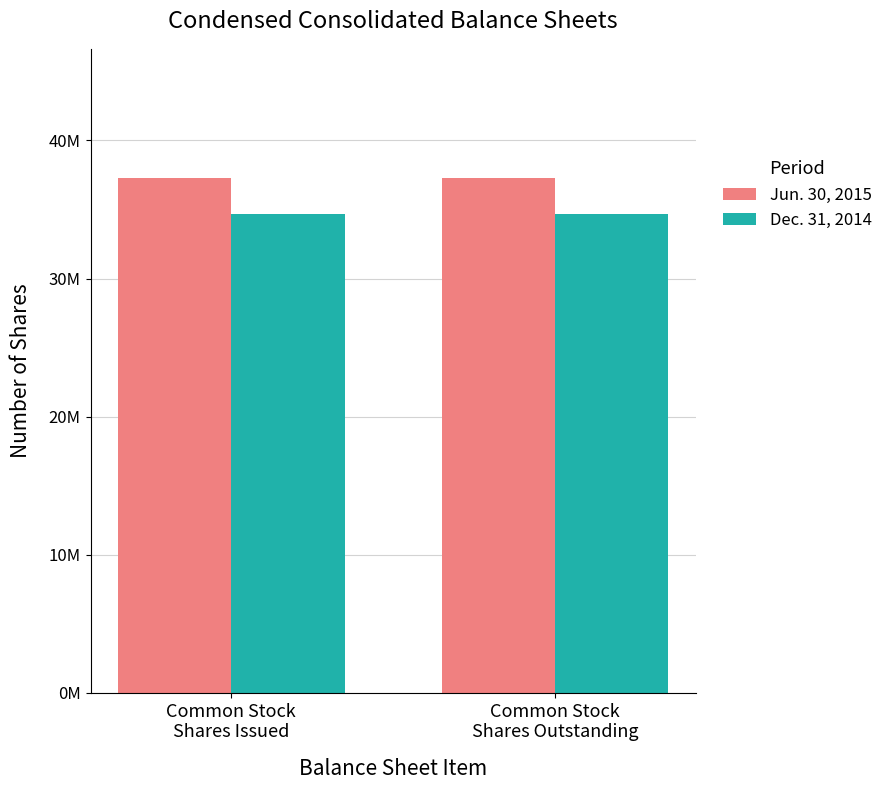

Rank the categories by Dec. 31, 2014 value from highest to lowest.

Common Stock
Shares Issued, Common Stock
Shares Outstanding